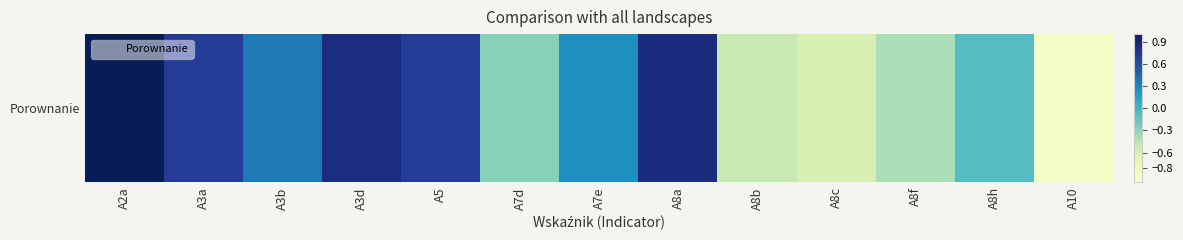

What is the maximum value shown in the chart?

1.0